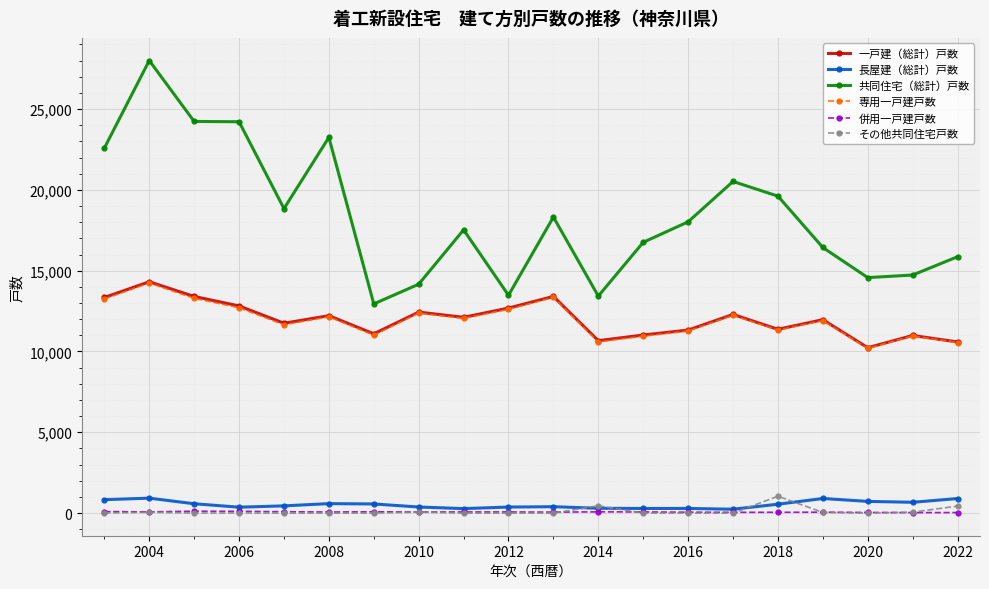

True or false: 専用一戸建戸数 has more than 2 interior local peaks.

True